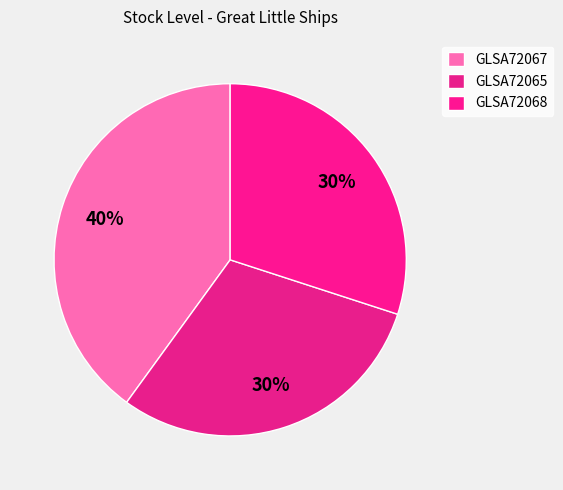

True or false: GLSA72065 accounts for 36% of the total.

False